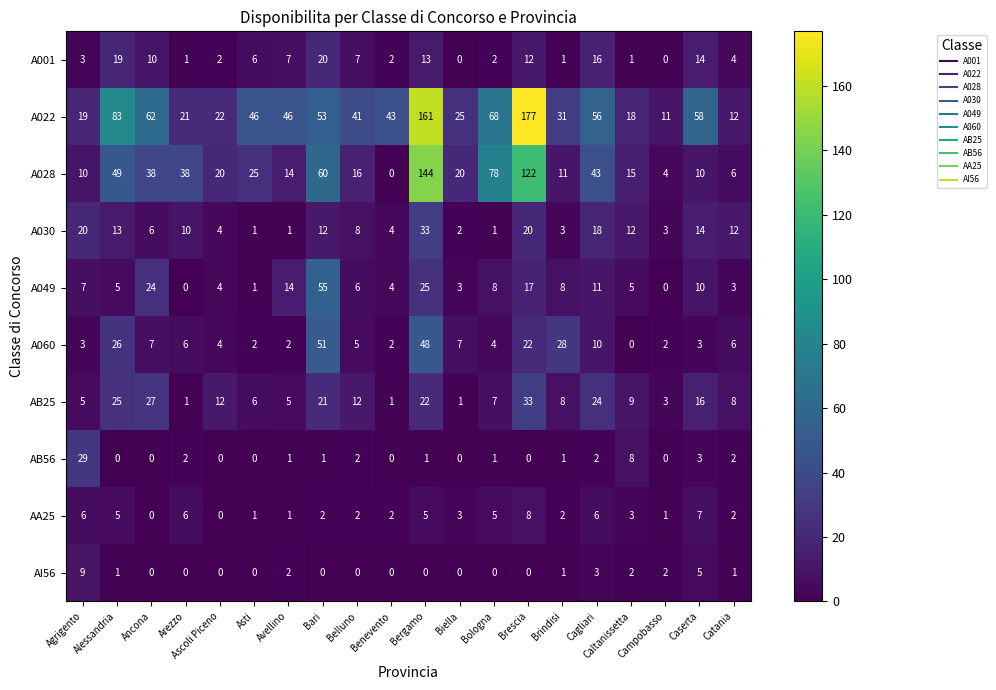

Where is AB25 nearest to the value 17?

Caserta